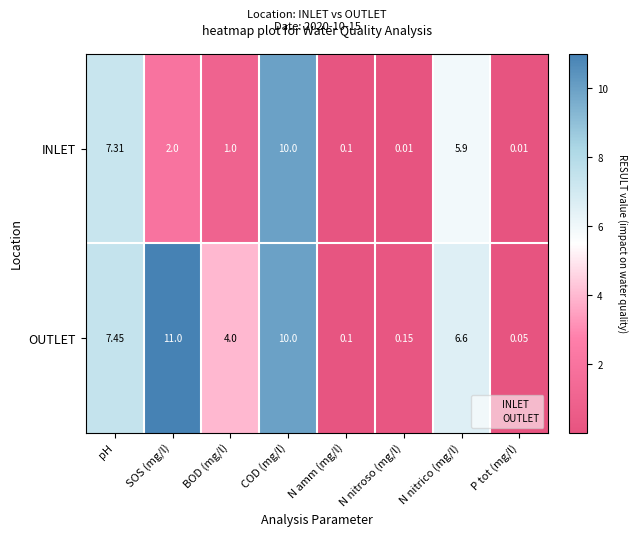

Which category has the highest value in the OUTLET series?

SOS (mg/l)